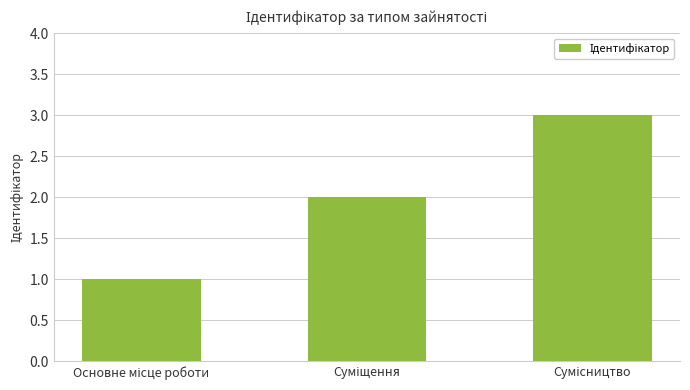

Are the bars horizontal?

No